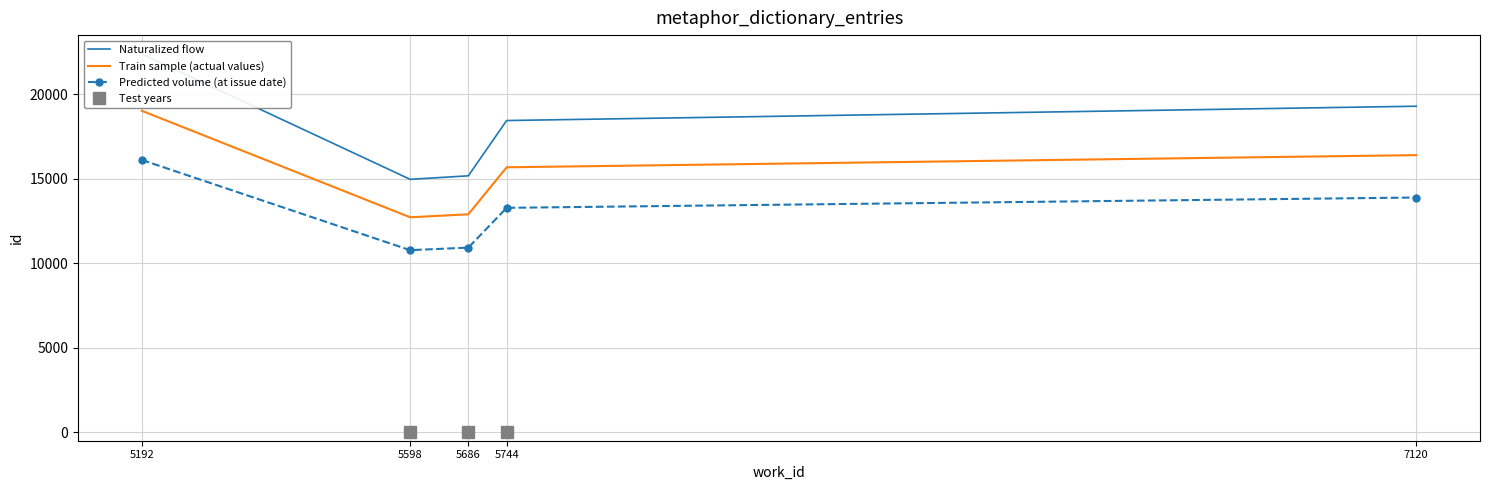

What is the difference between the maximum and minimum values in the Predicted volume (at issue date) series?

5338.1